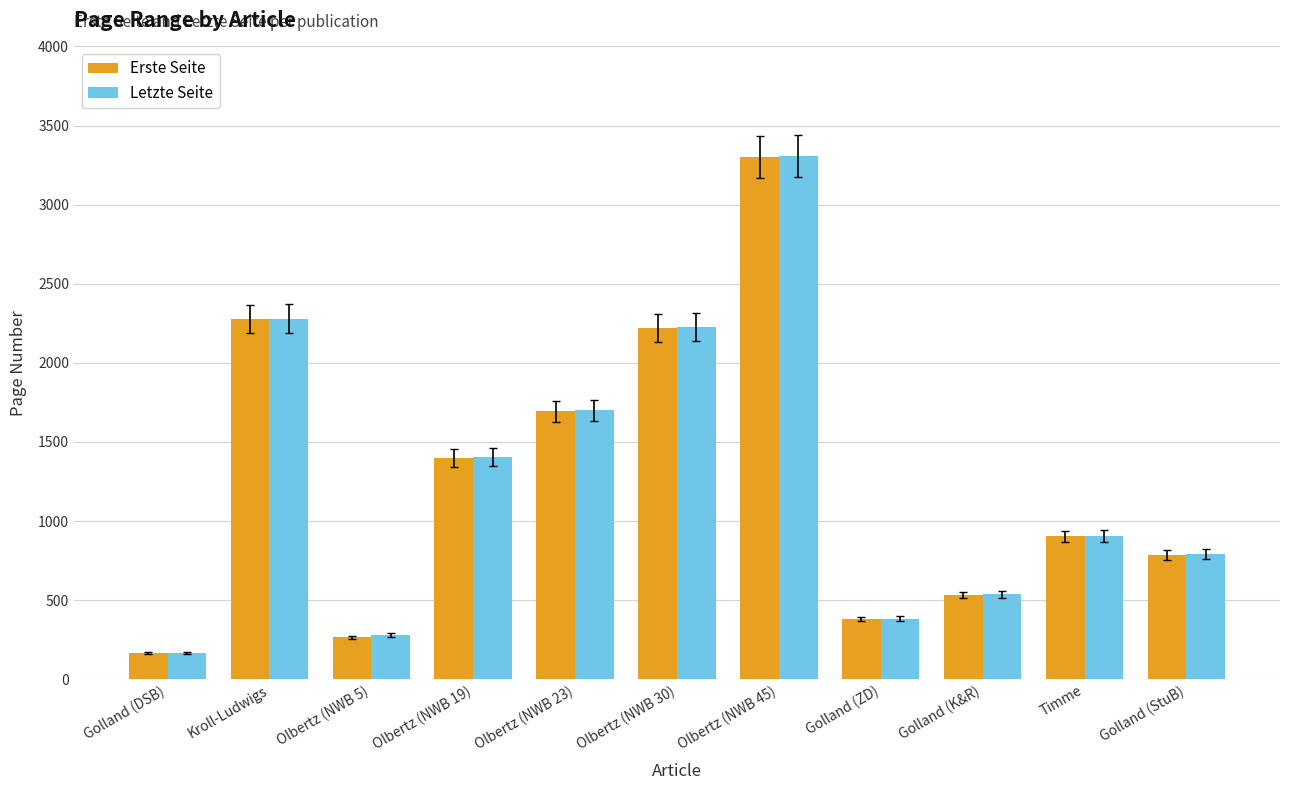

The Letzte Seite series shows 1699 at Olbertz (NWB 23). True or false?

True